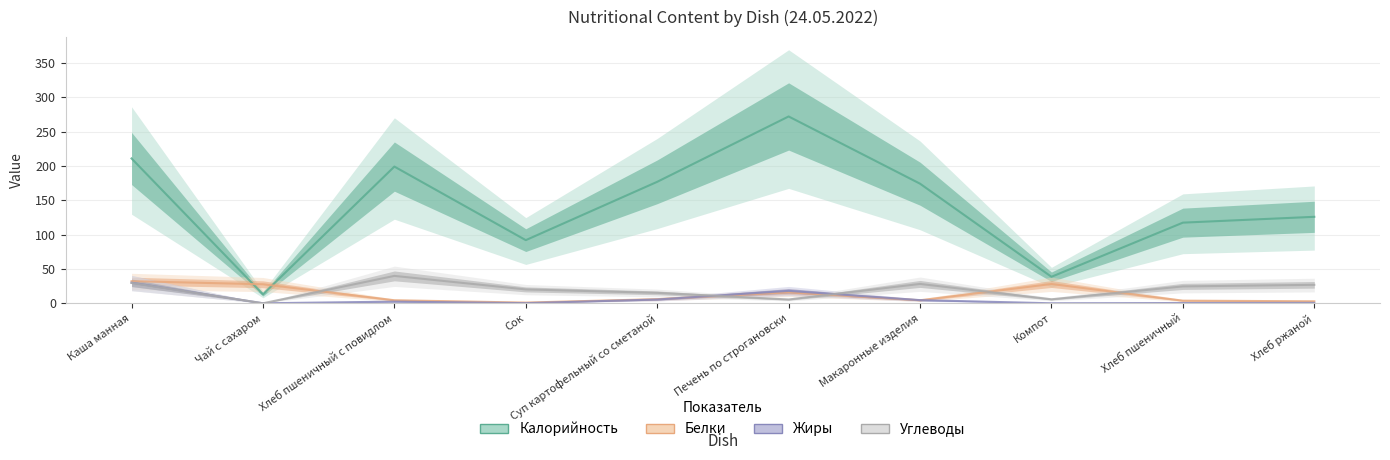

What is the value of the Белки point at the 5th from the left?

6.0